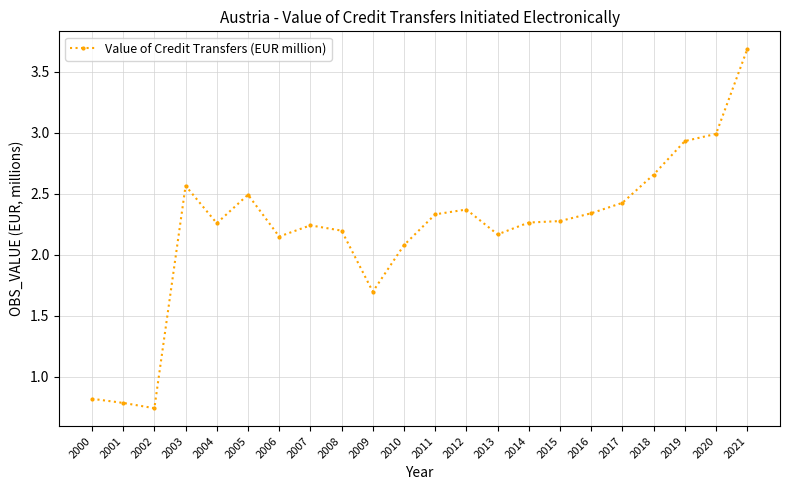

True or false: the data has more than 0 interior local peaks.

True